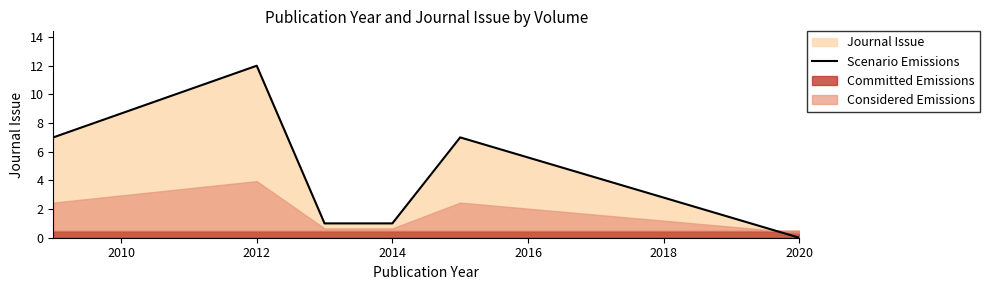

True or false: Scenario Emissions has a value of 0 at 2020.

True